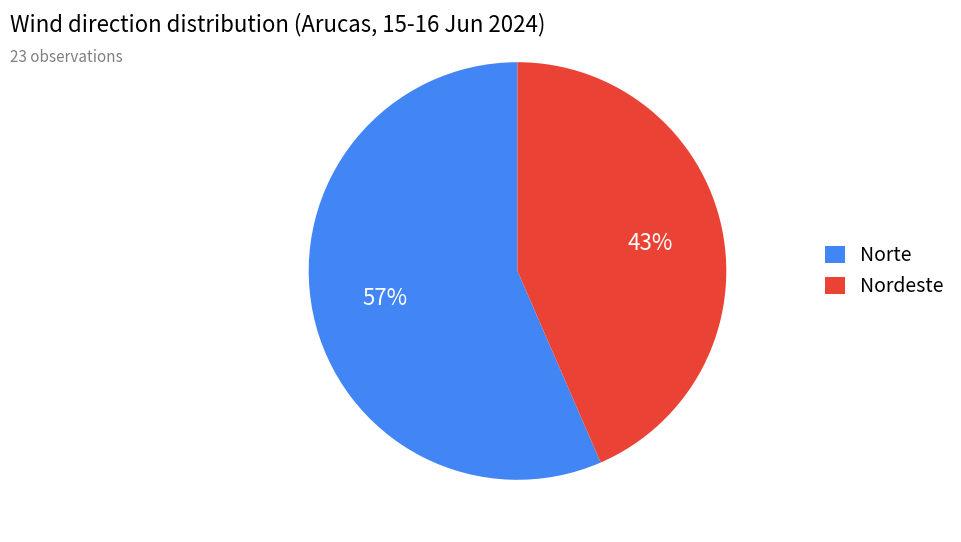

Is there a majority slice in this chart?

Yes